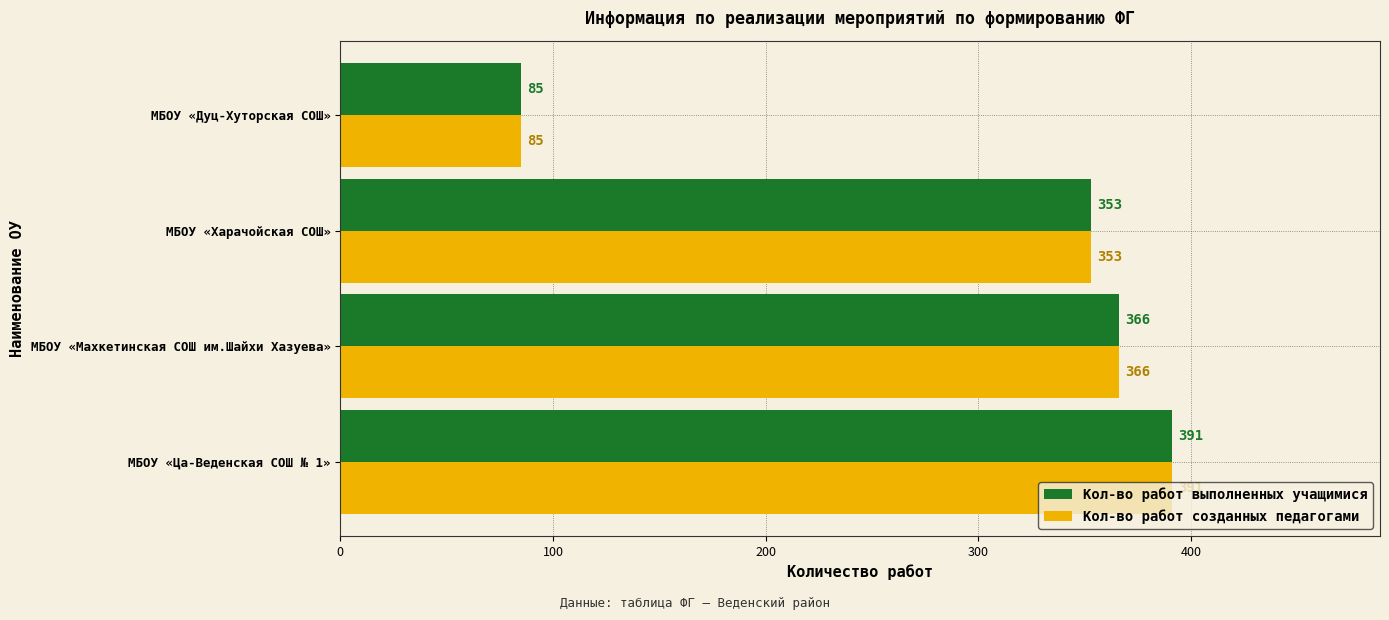

What is the difference between the second highest and minimum values in the Кол-во работ созданных педагогами series?

281